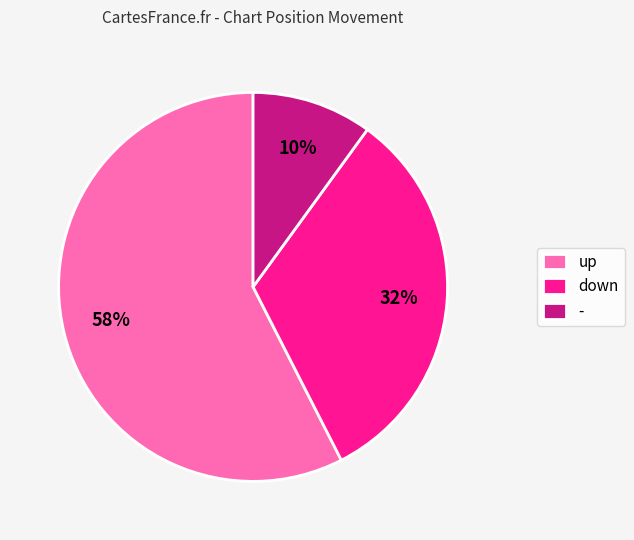

The down slice represents 22% of the pie. True or false?

False